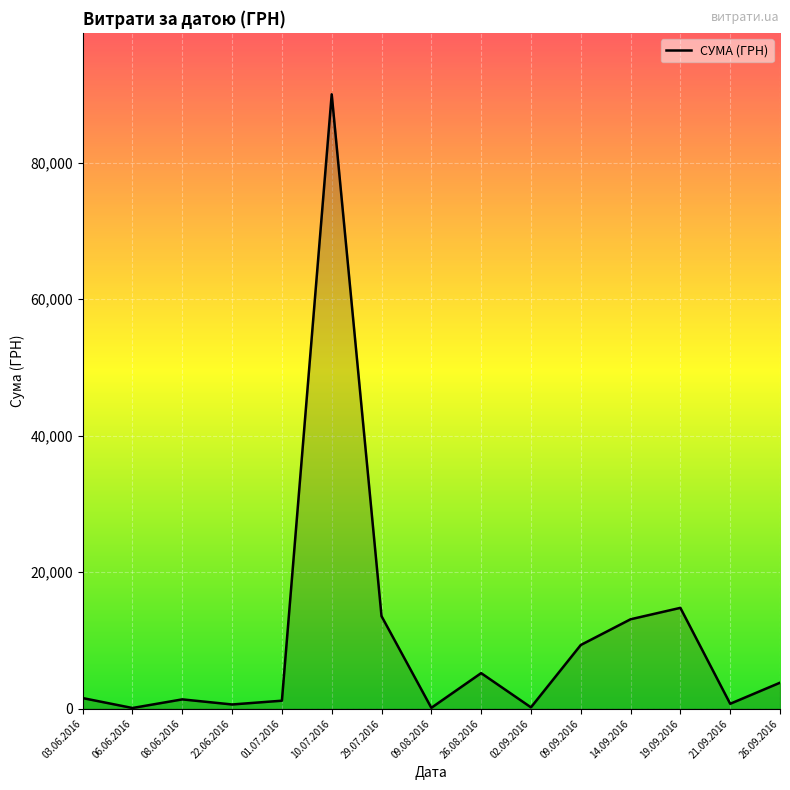

What is the change in value from 03.06.2016 to 06.06.2016?

-1454.0